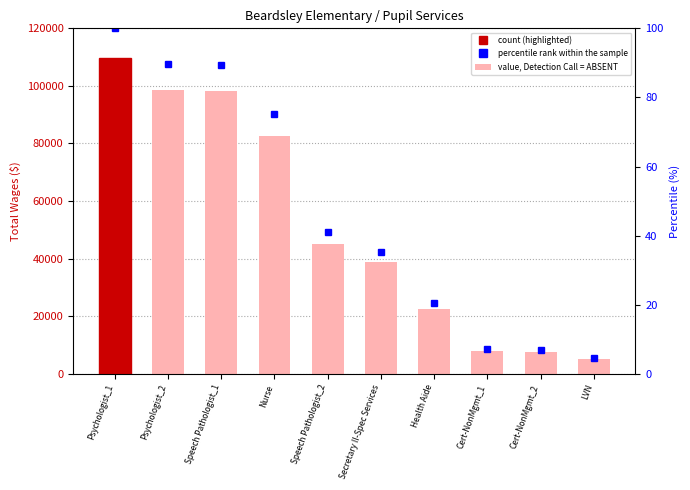

Between Speech Pathologist_1 and Health Aide, which series saw the biggest shift?

Total Wages